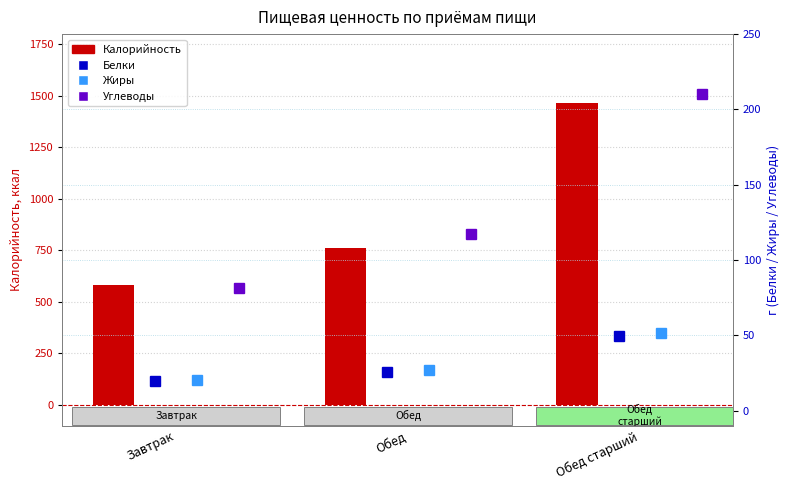

At which category is the sum across all series the highest?

Обед старший